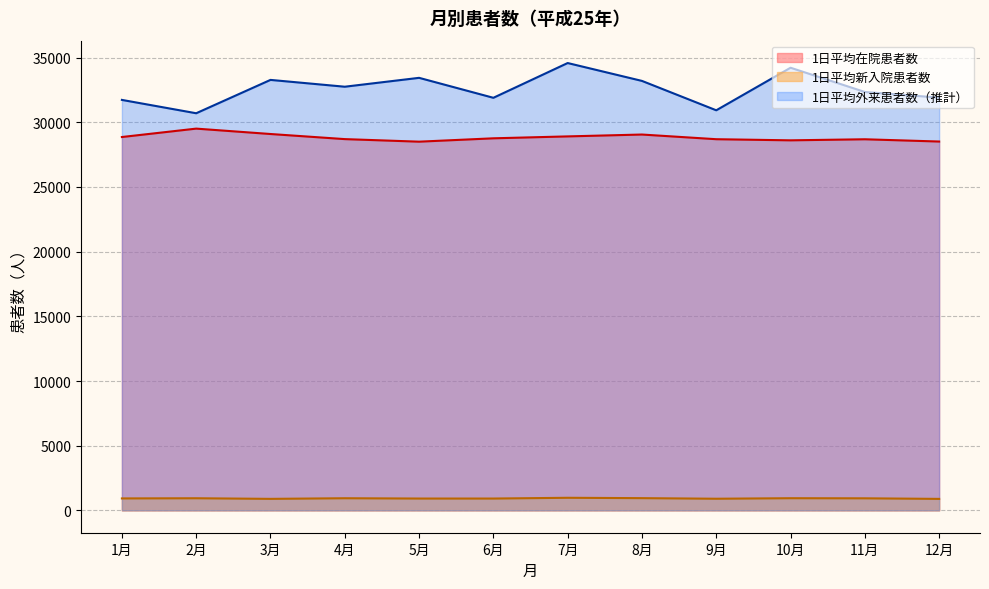

What is the label of the 8th point from the left?

8月